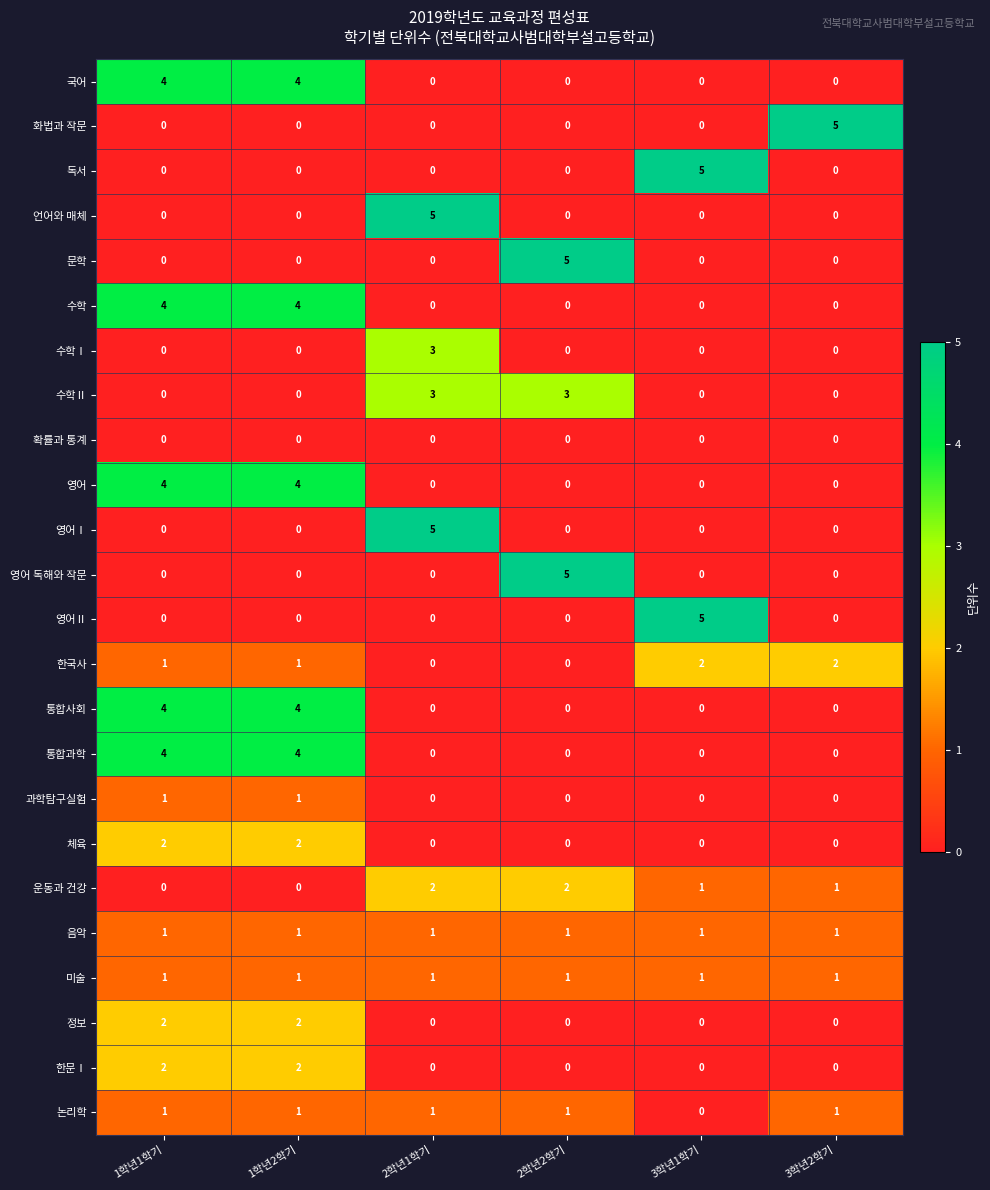

What is the total value across all series at 1학년2학기?

31